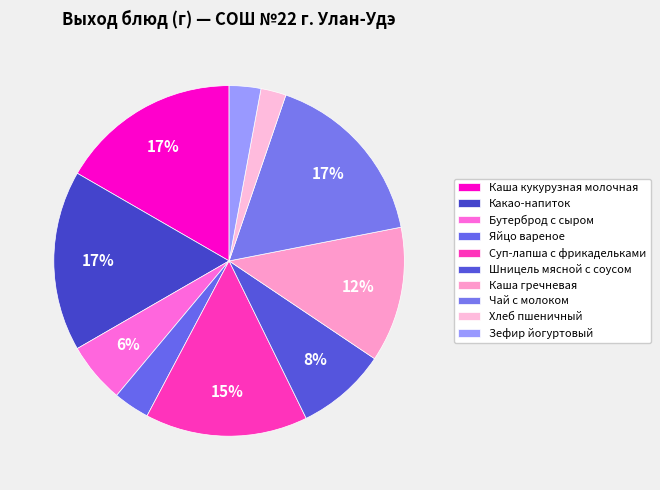

How many slices are in this pie chart?

10